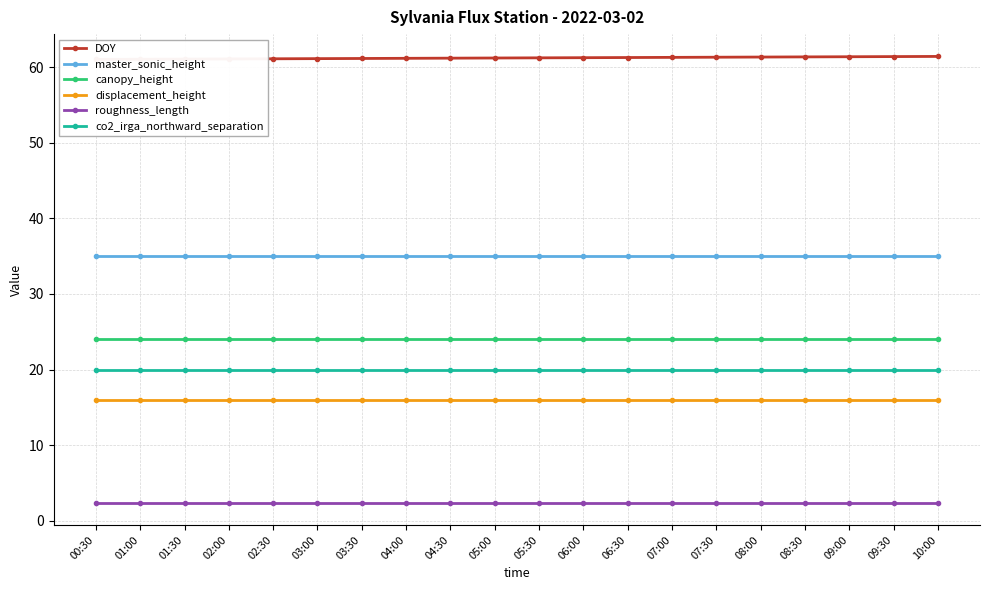

List the labels in order of canopy_height value, largest first.

00:30, 01:00, 01:30, 02:00, 02:30, 03:00, 03:30, 04:00, 04:30, 05:00, 05:30, 06:00, 06:30, 07:00, 07:30, 08:00, 08:30, 09:00, 09:30, 10:00